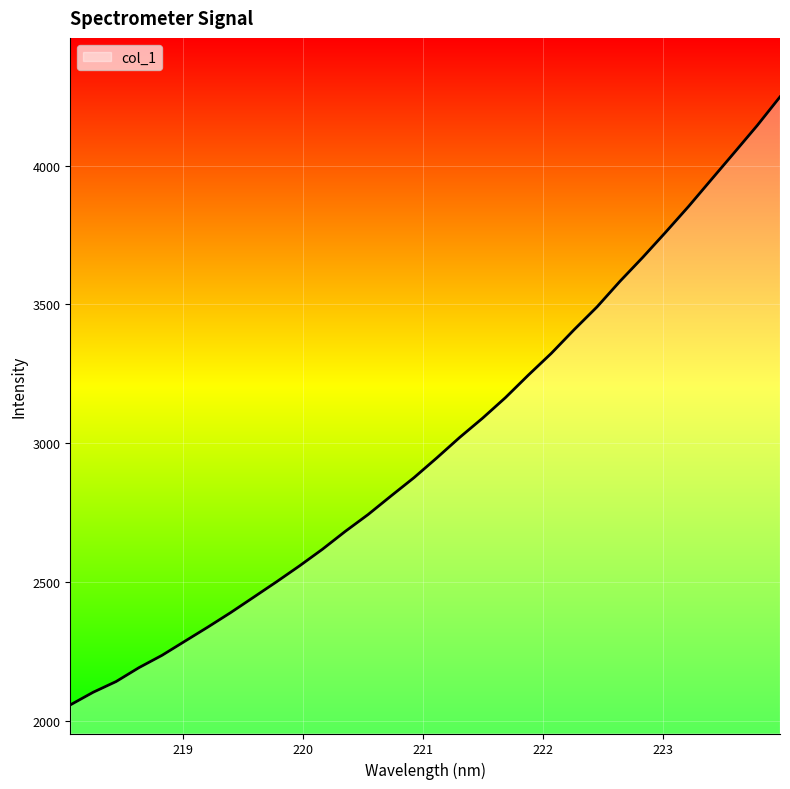

What is the minimum value shown in the chart?

2058.2